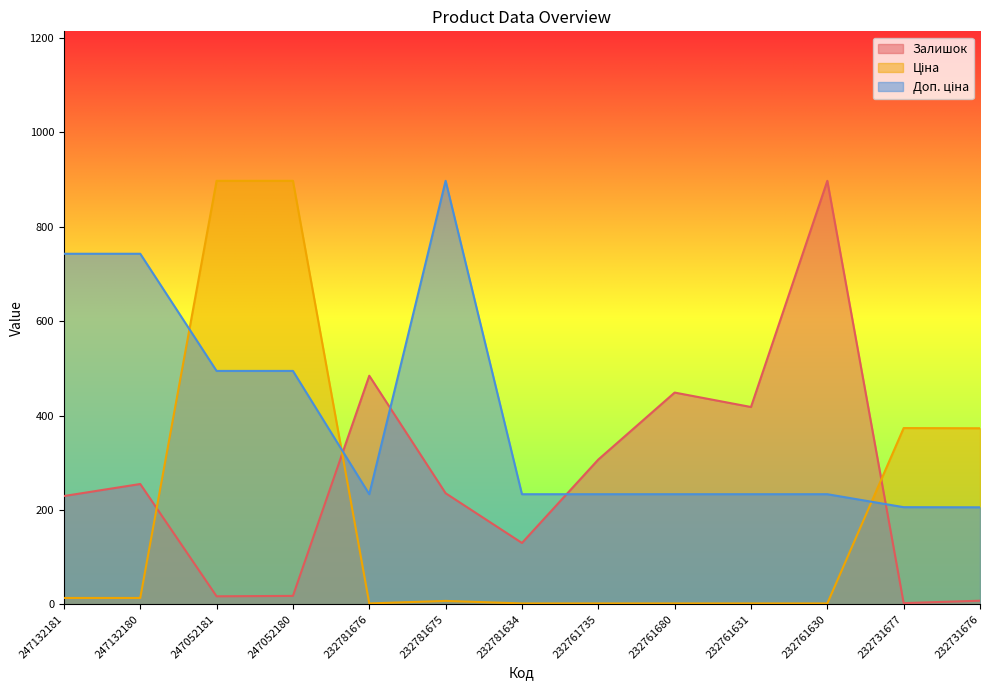

At which label does Ціна reach its minimum?

232781676